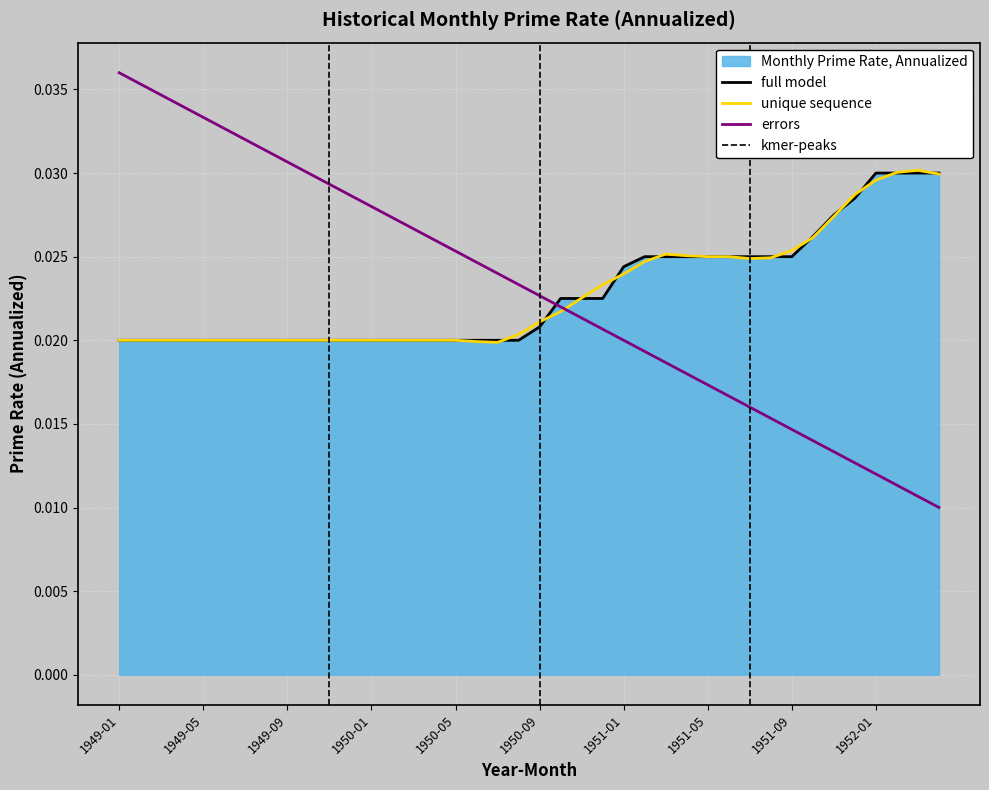

Reading right to left, extract all data points from this chart.

1952-04=0.0	1952-03=0.0	1952-02=0.0	1952-01=0.0	1951-12=0.0	1951-11=0.0	1951-10=0.0	1951-09=0.0	1951-08=0.0	1951-07=0.0	1951-06=0.0	1951-05=0.0	1951-04=0.0	1951-03=0.0	1951-02=0.0	1951-01=0.0	1950-12=0.0	1950-11=0.0	1950-10=0.0	1950-09=0.0	1950-08=0.0	1950-07=0.0	1950-06=0.0	1950-05=0.0	1950-04=0.0	1950-03=0.0	1950-02=0.0	1950-01=0.0	1949-12=0.0	1949-11=0.0	1949-10=0.0	1949-09=0.0	1949-08=0.0	1949-07=0.0	1949-06=0.0	1949-05=0.0	1949-04=0.0	1949-03=0.0	1949-02=0.0	1949-01=0.0